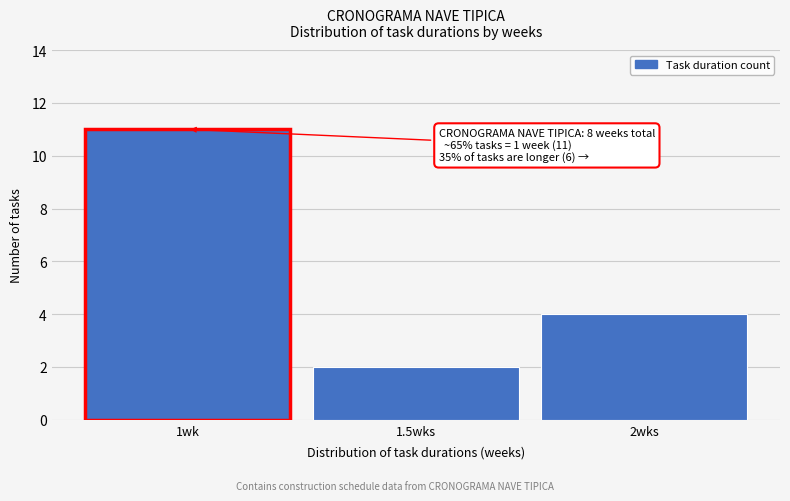

Reading right to left, what are all the values shown in this chart?

4	2	11